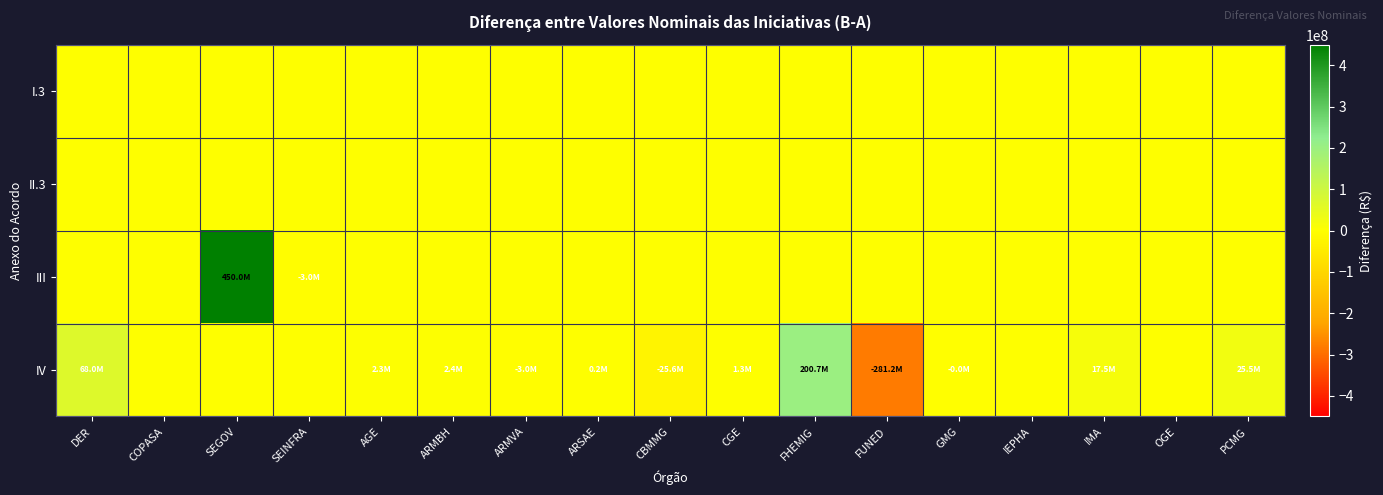

Reading left to right, extract all data points from this chart.

I.3: DER=0.0	COPASA=0.0	SEGOV=0.0	SEINFRA=0.0	AGE=0.0	ARMBH=0.0	ARMVA=0.0	ARSAE=0.0	CBMMG=0.0	CGE=0.0	FHEMIG=0.0	FUNED=0.0	GMG=0.0	IEPHA=0.0	IMA=0.0	OGE=0.0	PCMG=0.0
II.3: DER=0.0	COPASA=0.0	SEGOV=0.0	SEINFRA=0.0	AGE=0.0	ARMBH=0.0	ARMVA=0.0	ARSAE=0.0	CBMMG=0.0	CGE=0.0	FHEMIG=0.0	FUNED=0.0	GMG=0.0	IEPHA=0.0	IMA=0.0	OGE=0.0	PCMG=0.0
III: DER=0.0	COPASA=0.0	SEGOV=450000000.0	SEINFRA=-2999562.0	AGE=0.0	ARMBH=0.0	ARMVA=0.0	ARSAE=0.0	CBMMG=0.0	CGE=0.0	FHEMIG=0.0	FUNED=0.0	GMG=0.0	IEPHA=0.0	IMA=0.0	OGE=0.0	PCMG=0.0
IV: DER=68000000.0	COPASA=0.0	SEGOV=0.0	SEINFRA=0.0	AGE=2306319.0	ARMBH=2377540.2	ARMVA=-3000000.0	ARSAE=175000.0	CBMMG=-25635879.8	CGE=1322920.0	FHEMIG=200689167.0	FUNED=-281200000.0	GMG=-0.9	IEPHA=0.0	IMA=17479065.0	OGE=0.0	PCMG=25519534.0